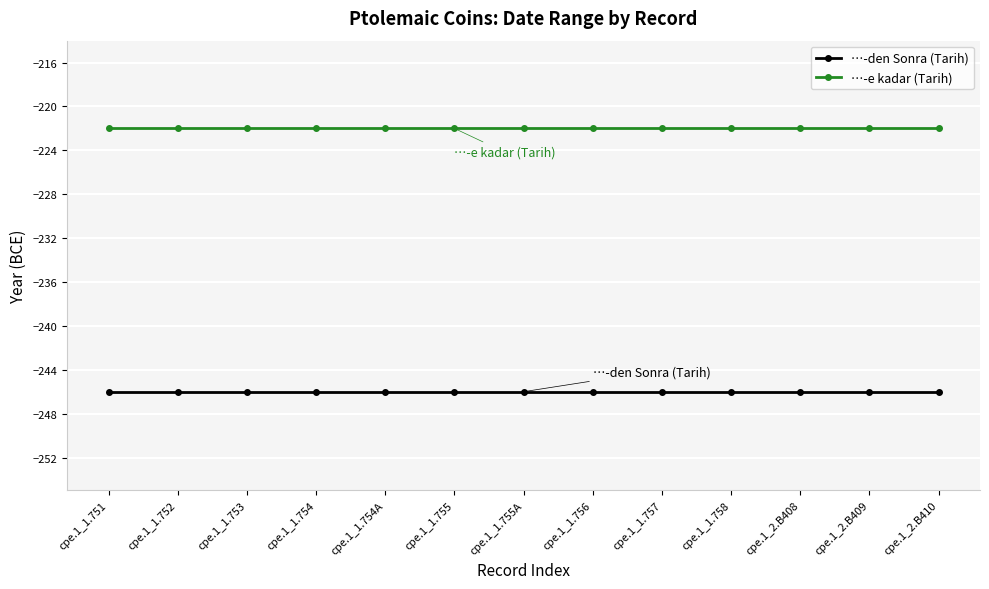

The …-e kadar (Tarih) series shows -222 at cpe.1_1.755. True or false?

True